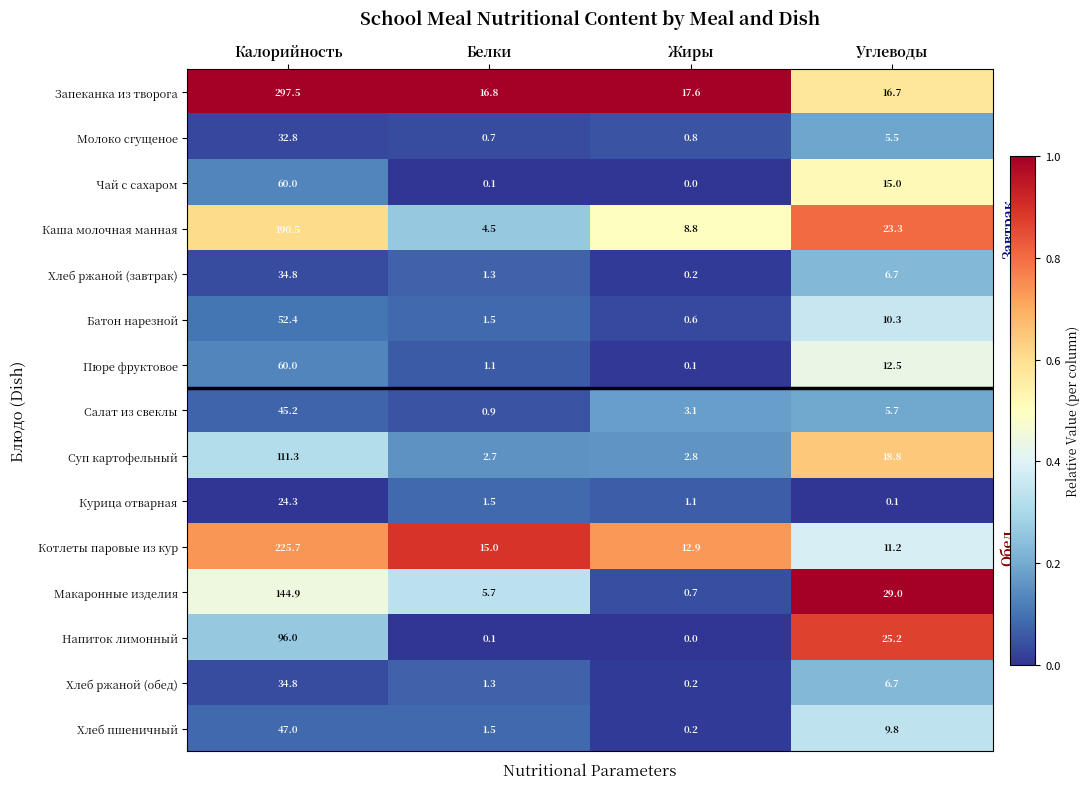

At which category is the sum across all series the highest?

Калорийность